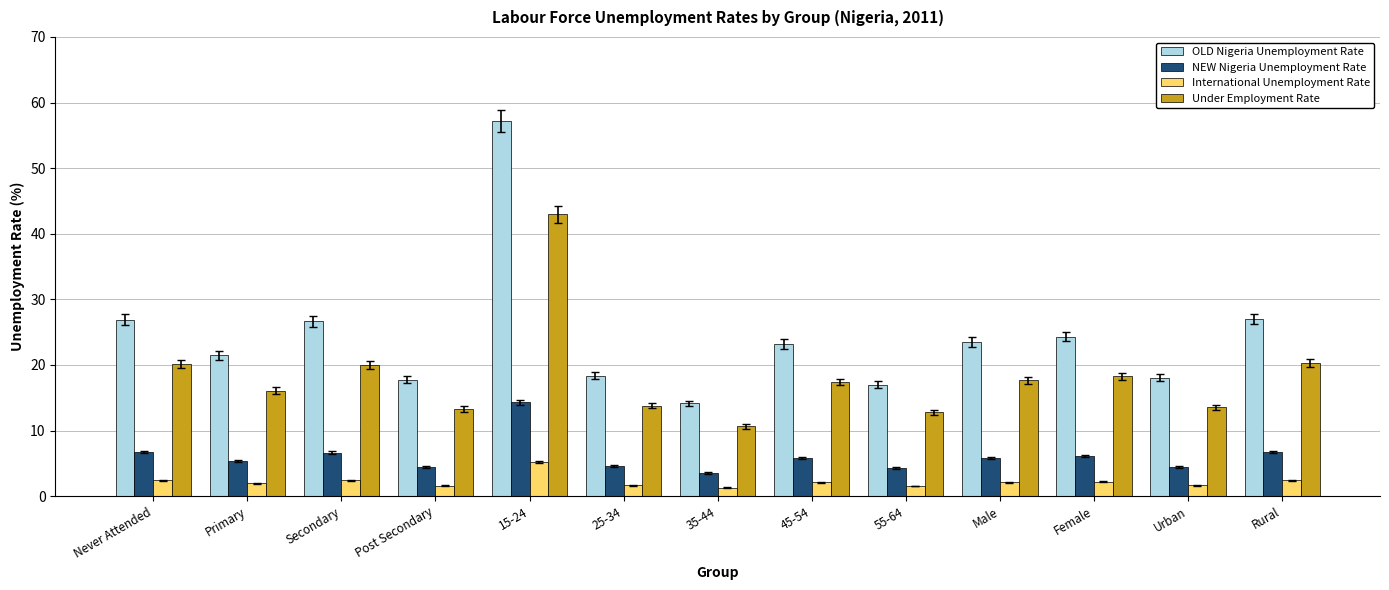

At Primary, list the series in order from smallest to largest.

International Unemployment Rate, NEW Nigeria Unemployment Rate, Under Employment Rate, OLD Nigeria Unemployment Rate